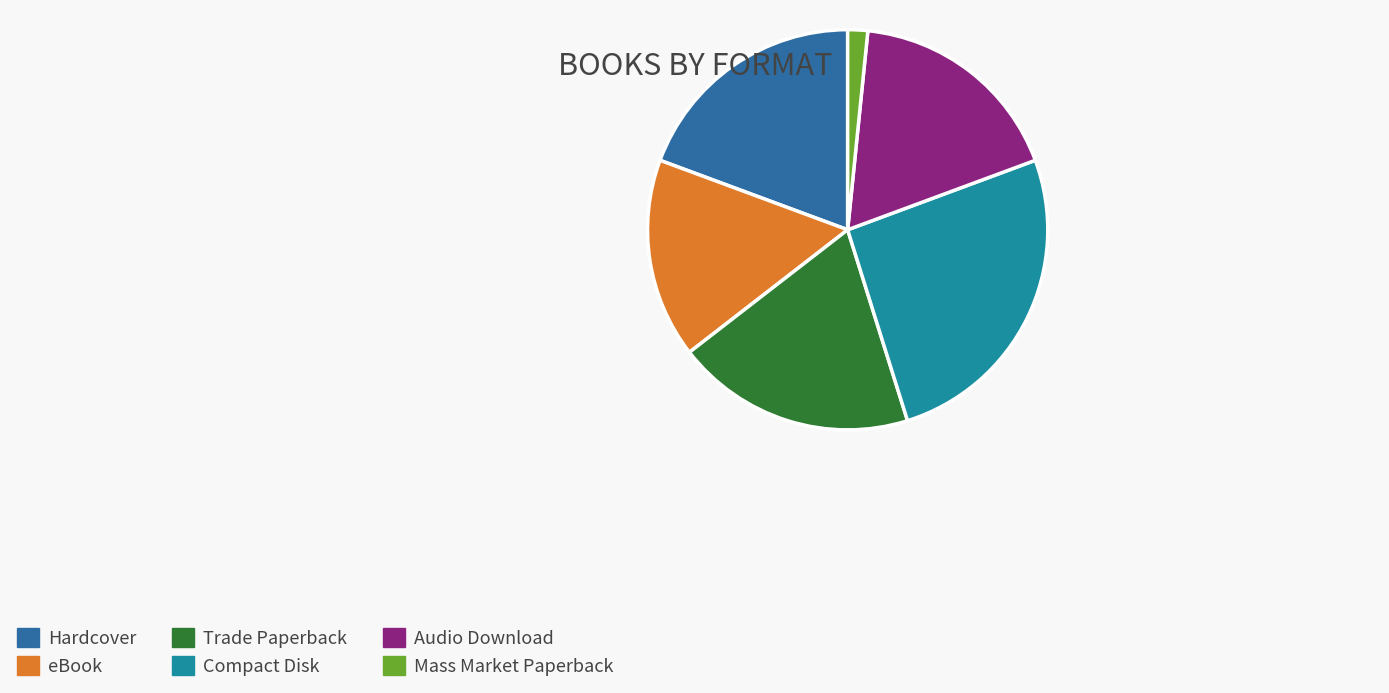

Count the number of slices in the pie.

6